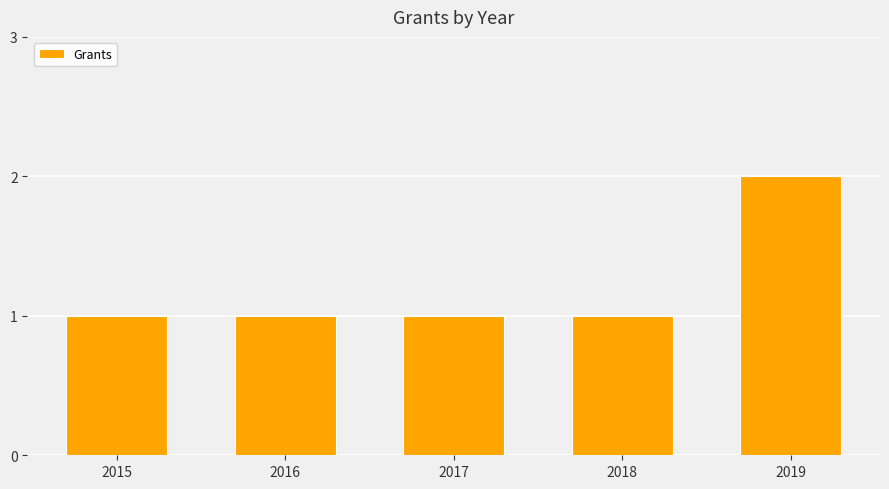

What is the sum of all values?

6